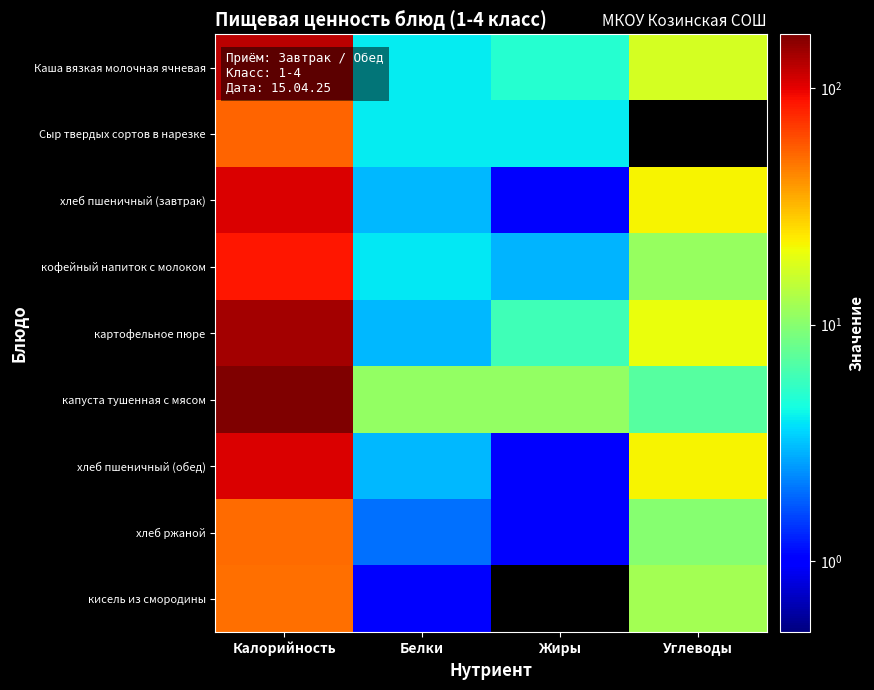

Reading right to left, extract all data points from this chart.

Каша вязкая молочная ячневая: Углеводы=17.0	Жиры=5.0	Белки=4.0	Калорийность=125.0
Сыр твердых сортов в нарезке: Углеводы=0.0	Жиры=4.0	Белки=4.0	Калорийность=54.0
хлеб пшеничный (завтрак): Углеводы=22.0	Жиры=1.0	Белки=3.0	Калорийность=105.0
кофейный напиток с молоком: Углеводы=11.2	Жиры=2.9	Белки=3.9	Калорийность=86.0
картофельное пюре: Углеводы=20.0	Жиры=6.0	Белки=3.0	Калорийность=140.0
капуста тушенная с мясом: Углеводы=7.0	Жиры=11.0	Белки=11.0	Калорийность=169.0
хлеб пшеничный (обед): Углеводы=22.0	Жиры=1.0	Белки=3.0	Калорийность=105.0
хлеб ржаной: Углеводы=10.0	Жиры=1.0	Белки=2.0	Калорийность=51.0
кисель из смородины: Углеводы=12.2	Жиры=0.0	Белки=1.0	Калорийность=50.6